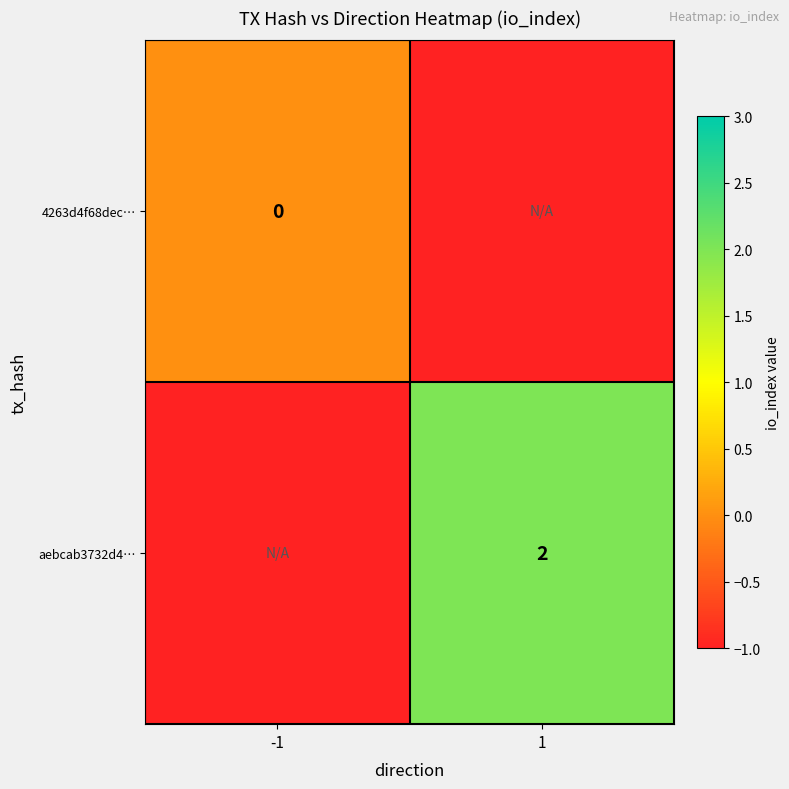

Is the value of aebcab3732d4… at 1 greater than the value of 4263d4f68dec… at -1?

Yes